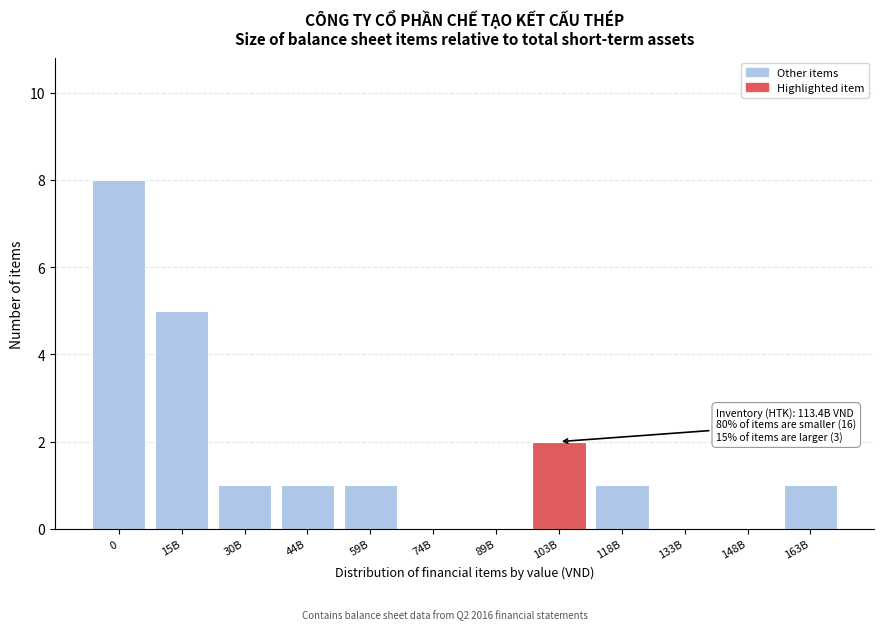

Reading right to left, what are all the values shown in this chart?

163B=1	148B=0	133B=0	118B=1	103B=2	89B=0	74B=0	59B=1	44B=1	30B=1	15B=5	0=8